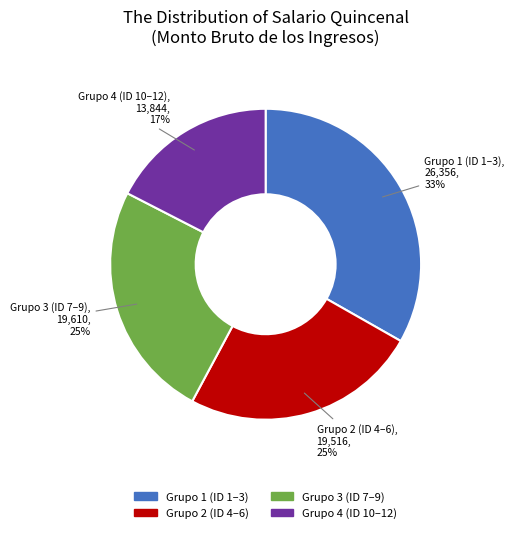

Is there a majority slice in this chart?

No